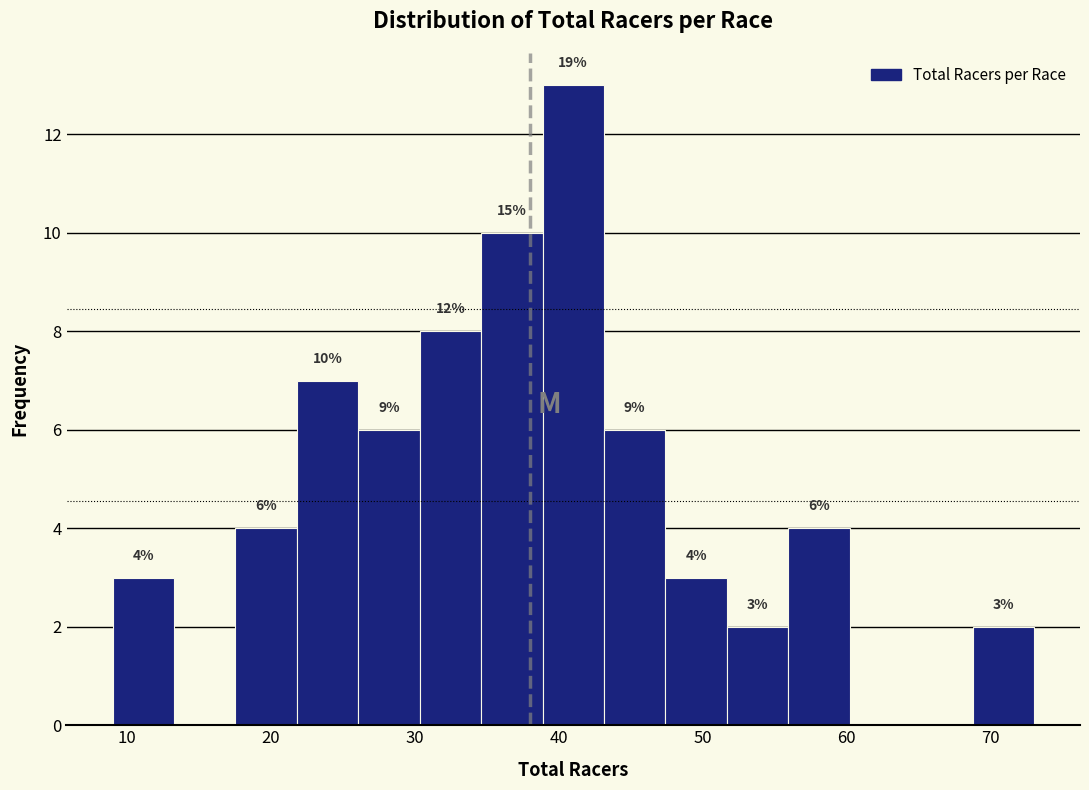

Over which range of the x-axis is the bar tallest?

39 to 43